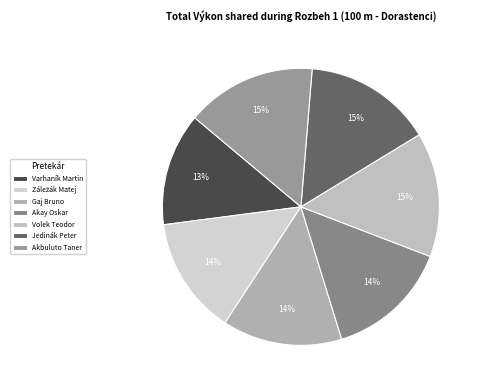

To the nearest percent, what is the average slice percentage?

14%